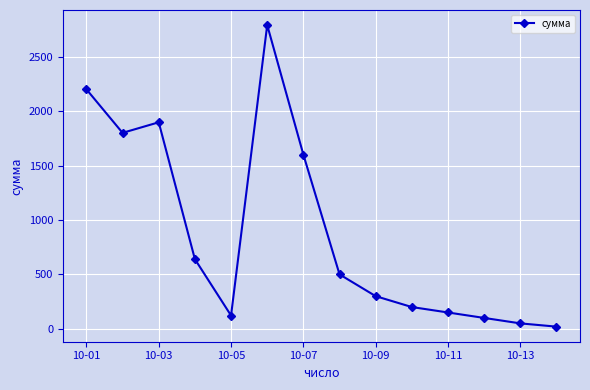

What is the sum of all values?

12369